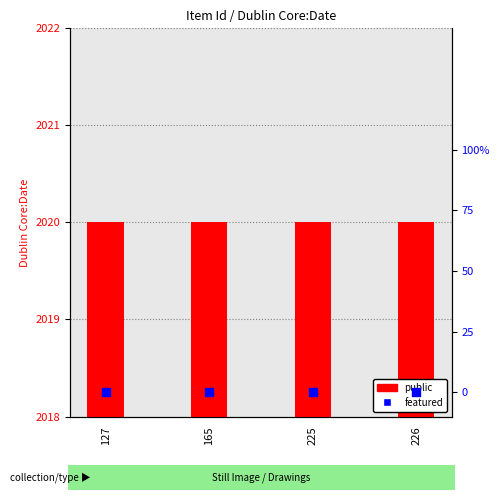

At how many categories does at least one series exceed 453?

4